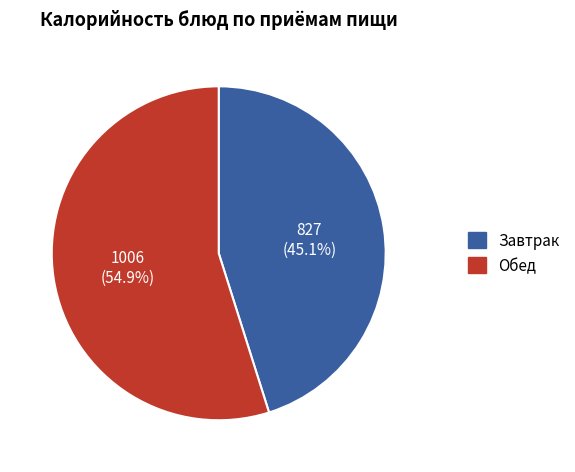

Does any single category account for the majority?

Yes